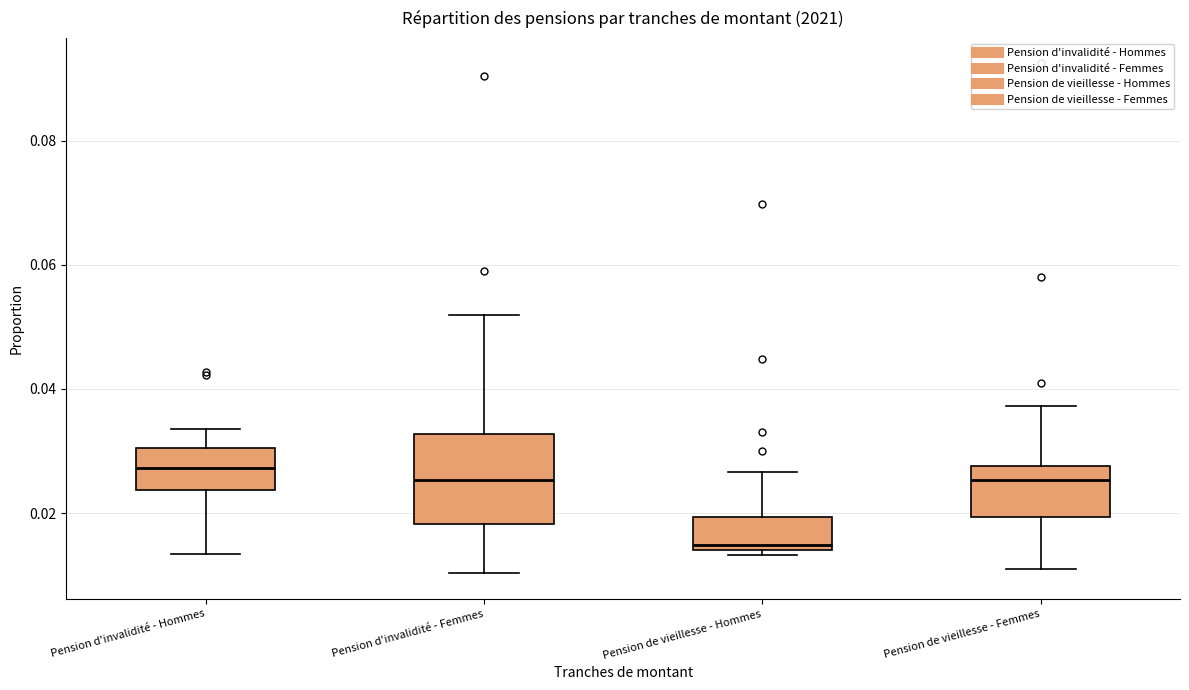

Which box is the tallest, from its lower edge to its upper edge?

Pension d'invalidité - Femmes